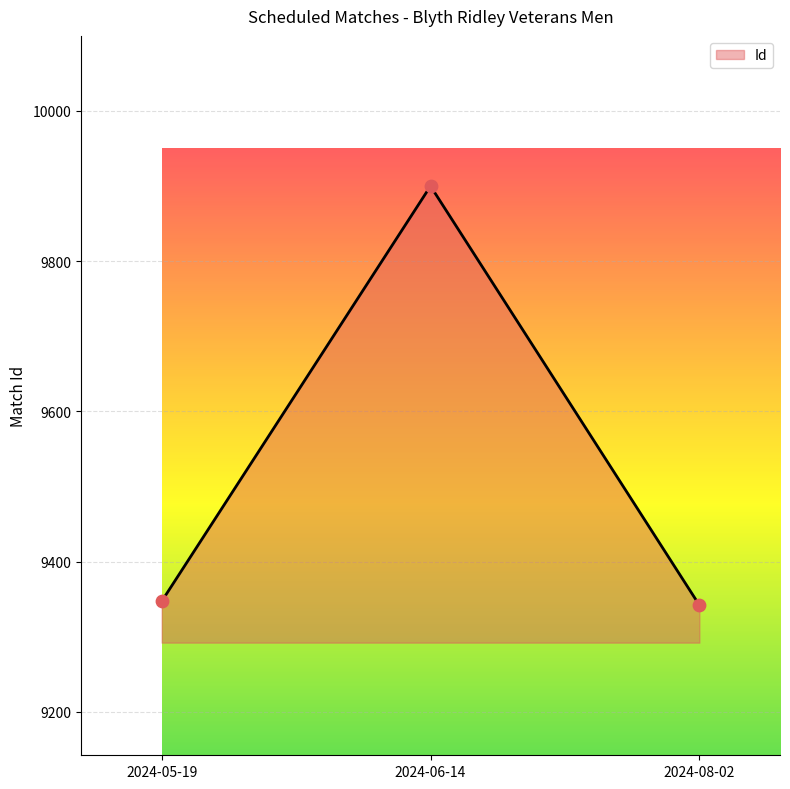

What is the change in value from 2024-06-14 to 2024-08-02?

-558